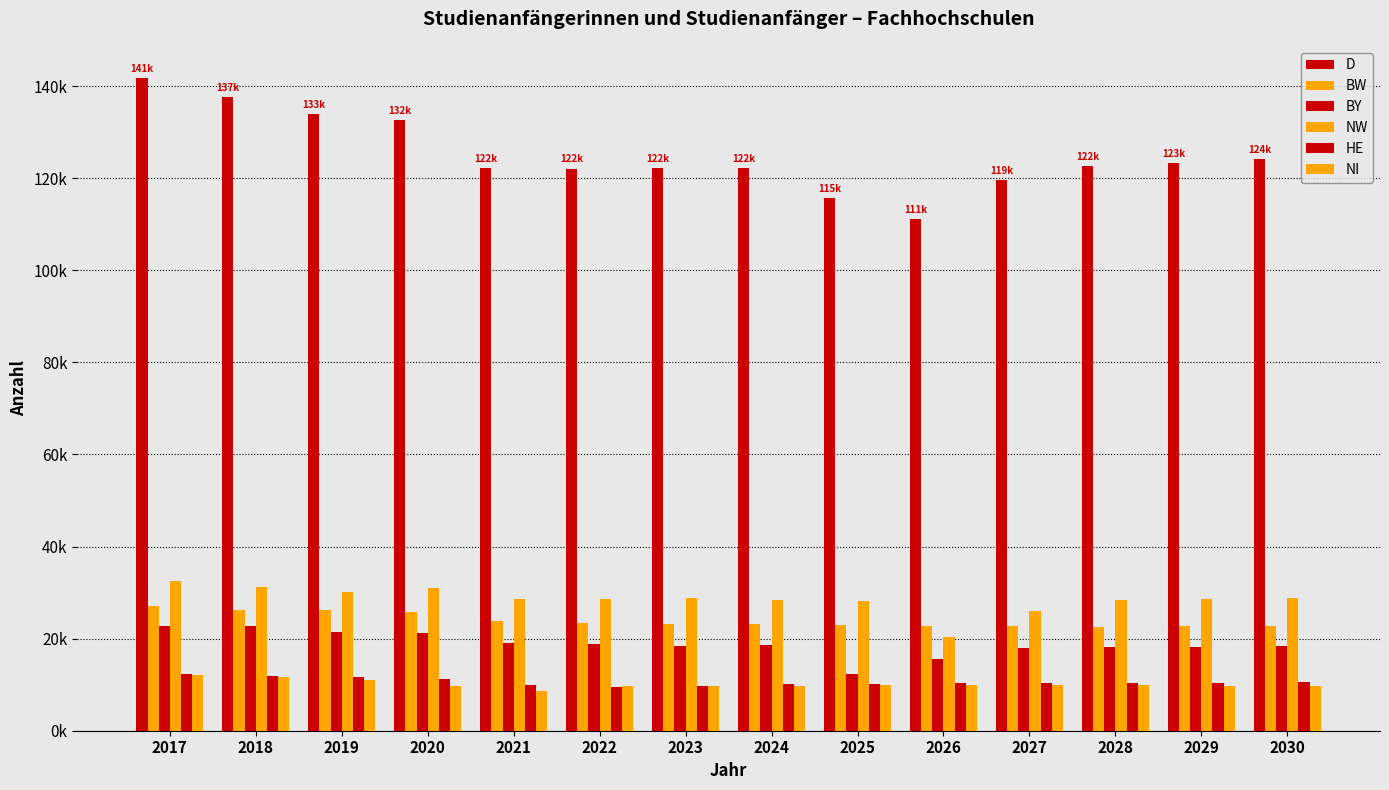

What is the sum of the BW values at 2022 and 2027?

46074